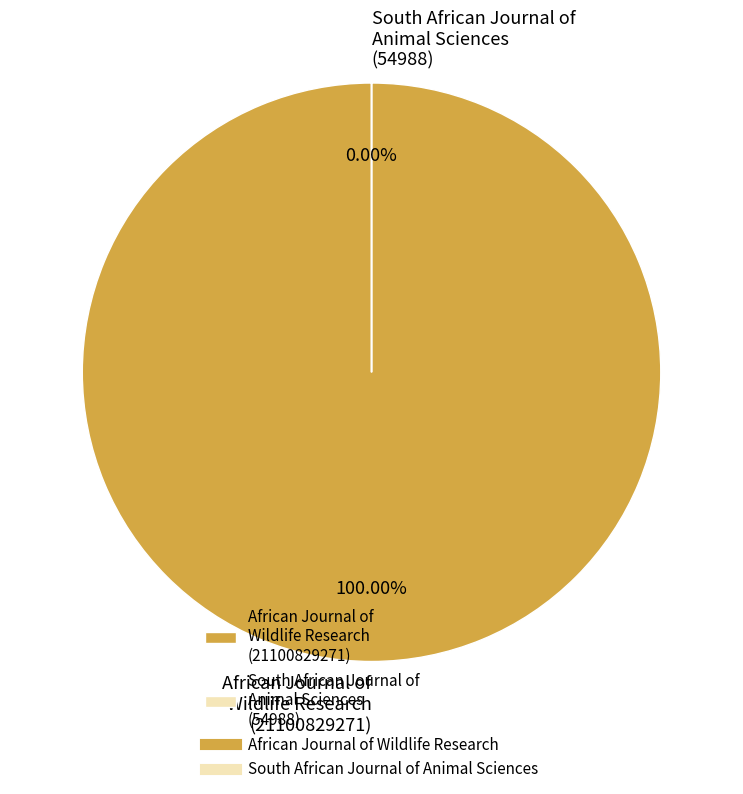

Combined, do South African Journal of Animal Sciences and African Journal of Wildlife Research account for over 50%?

Yes